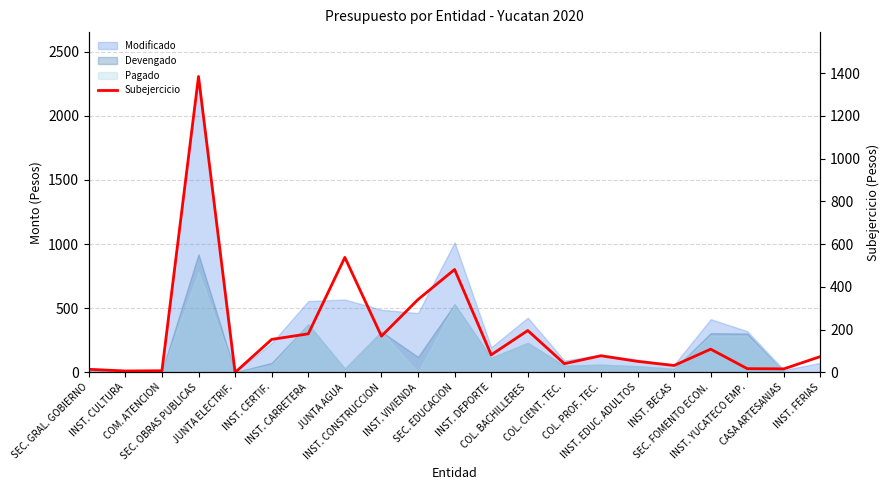

Count the number of values greater than 78.

11